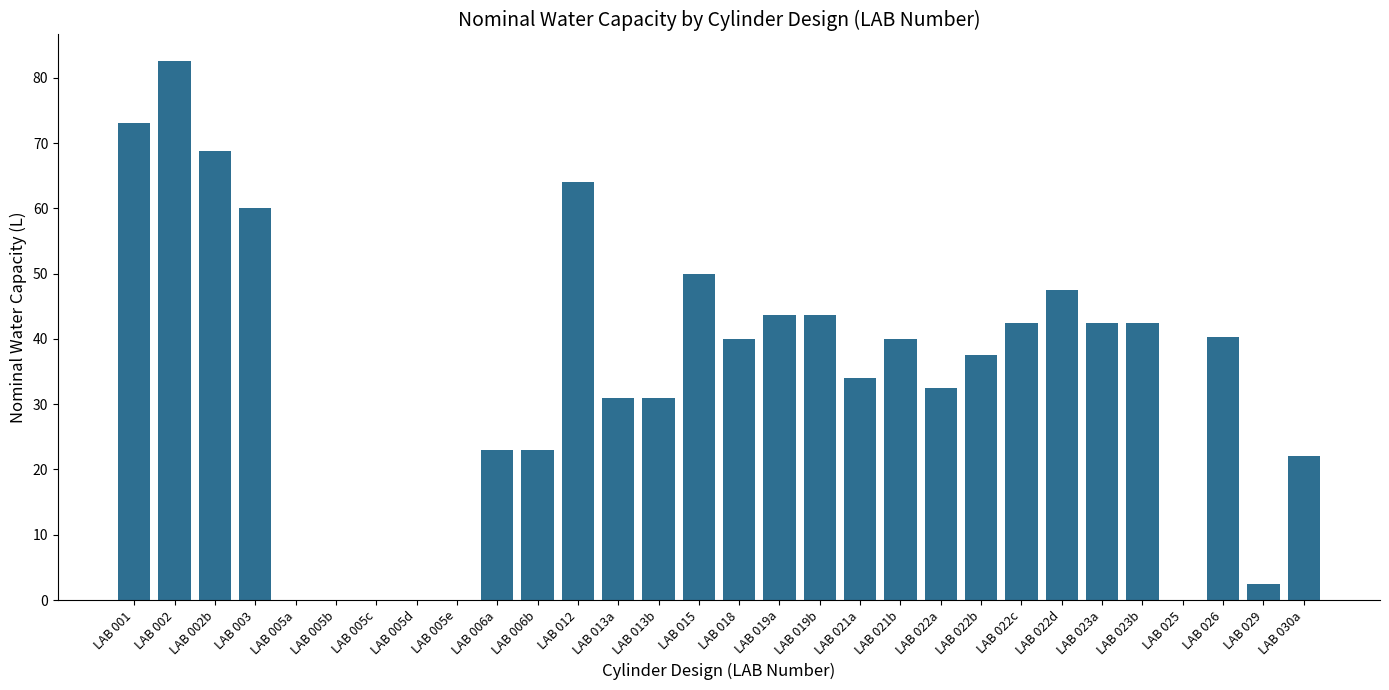

The value at LAB 022d is 47.5. True or false?

True